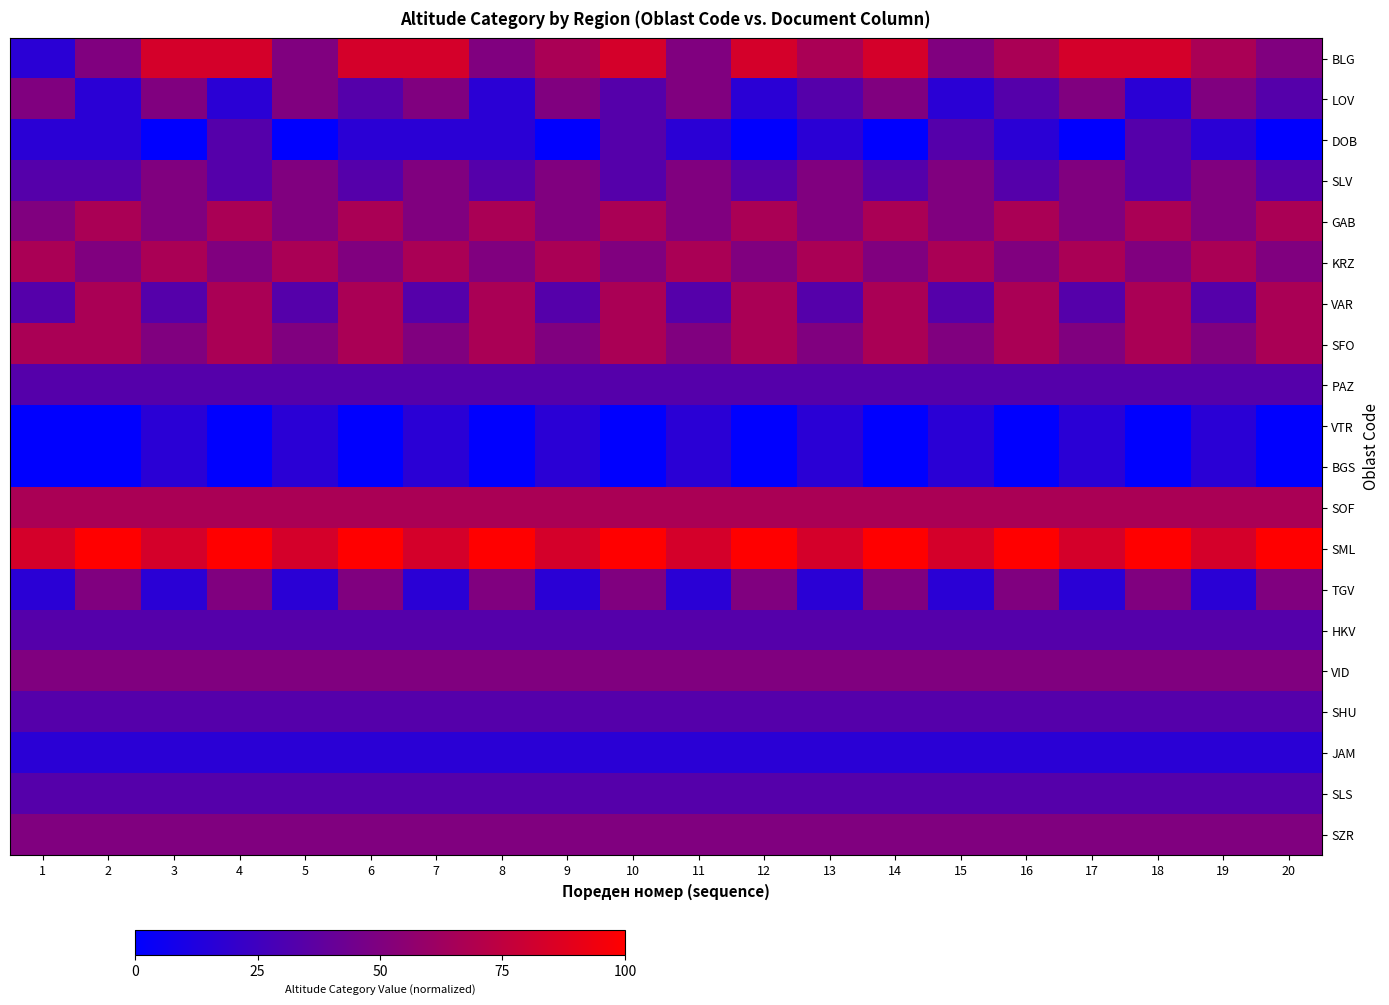

At which category does the chart reach its peak across all series?

2